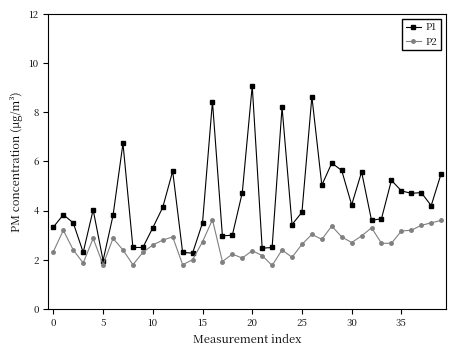

At how many categories does at least one series exceed 7?

4